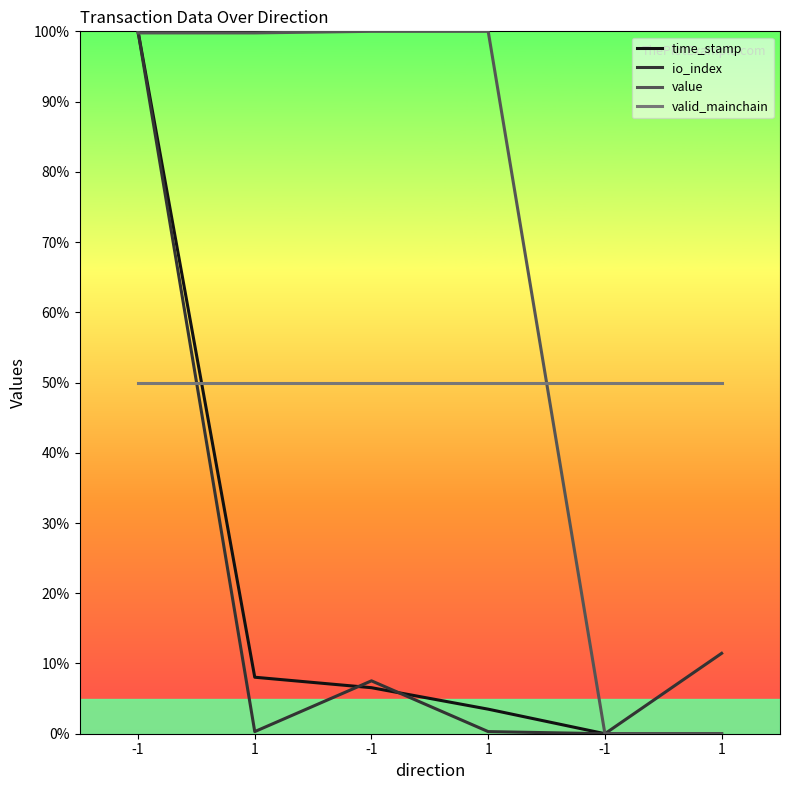

True or false: valid_mainchain has more than 0 interior local peaks.

False